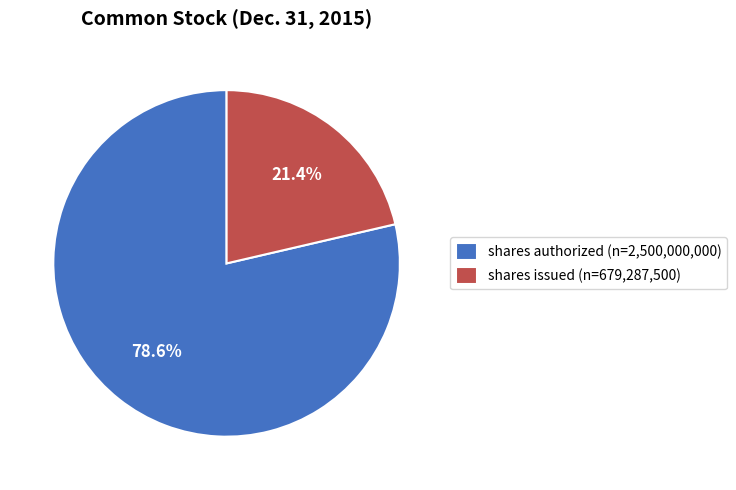

What portion of the pie excludes shares authorized (n=2,500,000,000)?

21.4%